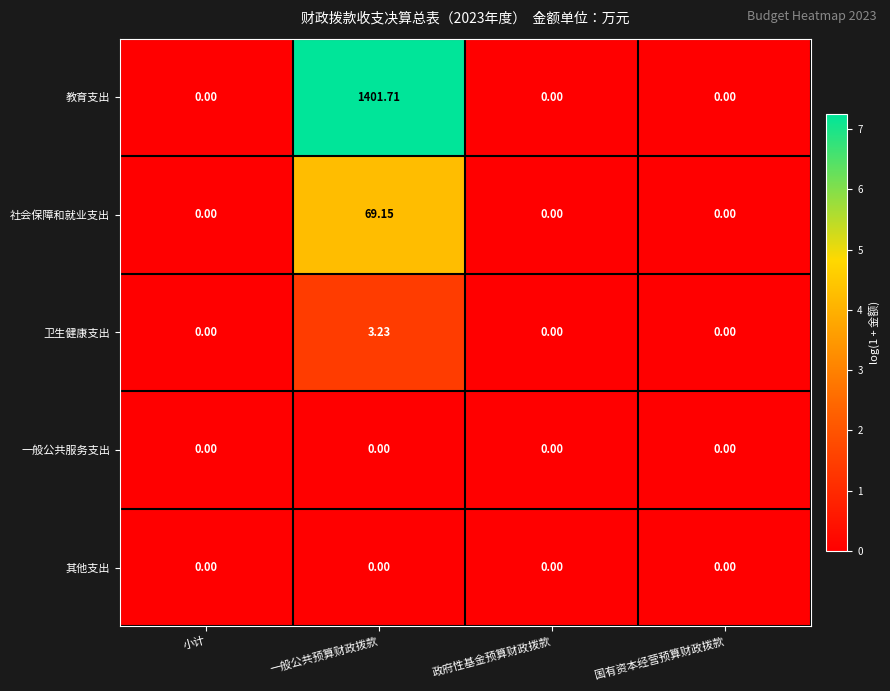

Between 一般公共预算财政拨款 and 国有资本经营预算财政拨款, which series saw the biggest shift?

教育支出